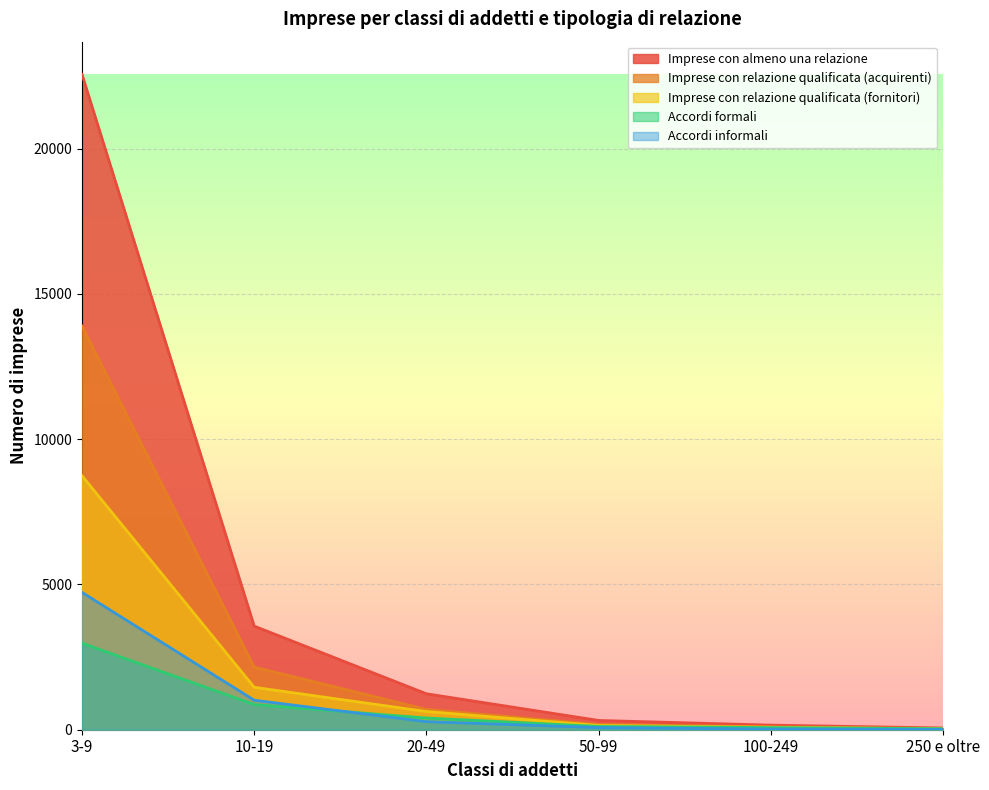

Is the value of Accordi informali at 50-99 greater than the value of Imprese con relazione qualificata (acquirenti) at 10-19?

No